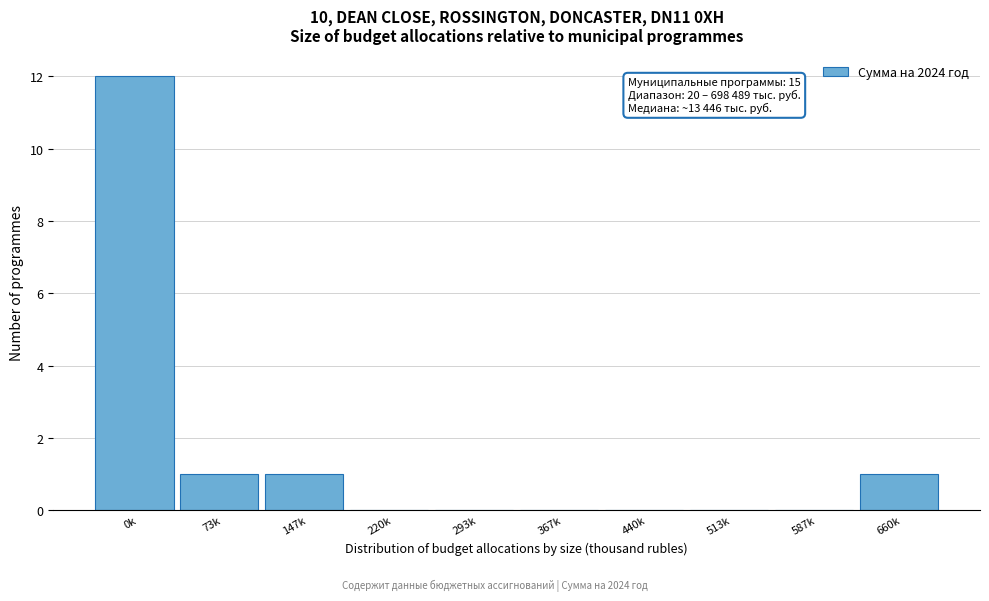

Reading left to right, list all the values displayed in this chart.

0k=12	73k=1	147k=1	220k=0	293k=0	367k=0	440k=0	513k=0	587k=0	660k=1